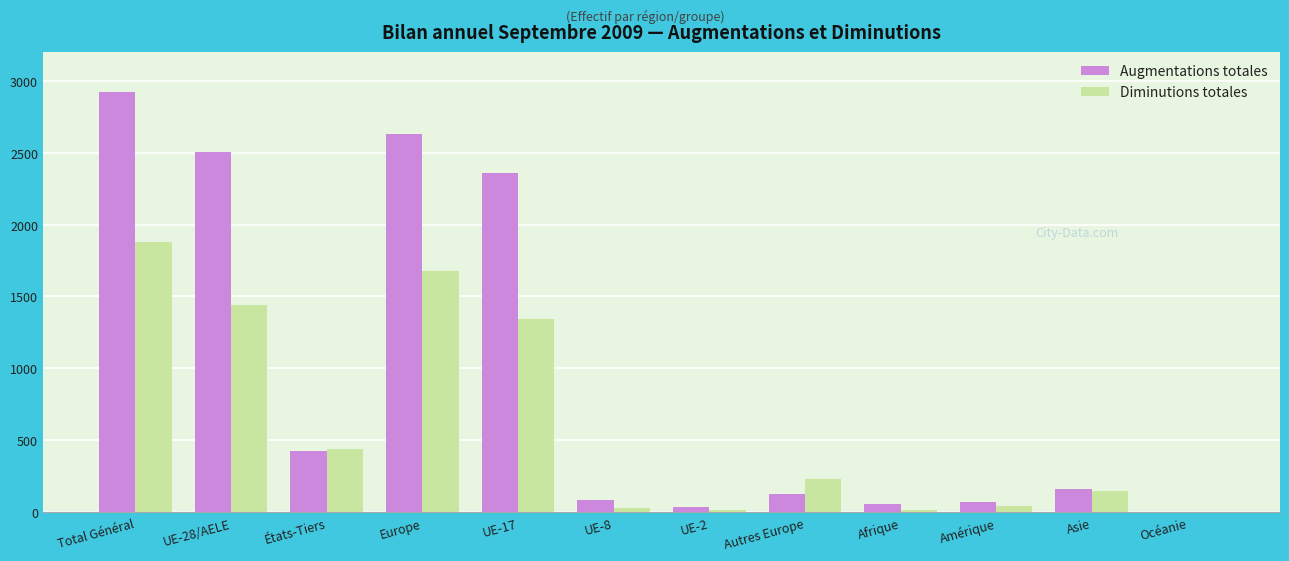

What is the sum of all Augmentations totales values?

11377